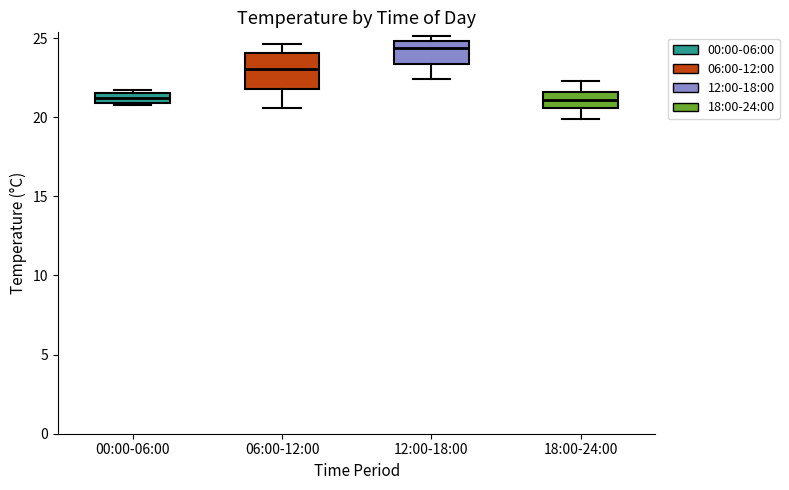

Where is the upper edge of the box for 00:00-06:00 on the y-axis? The values are not printed on the chart, so give them approximately, as read against the axis.

21.5